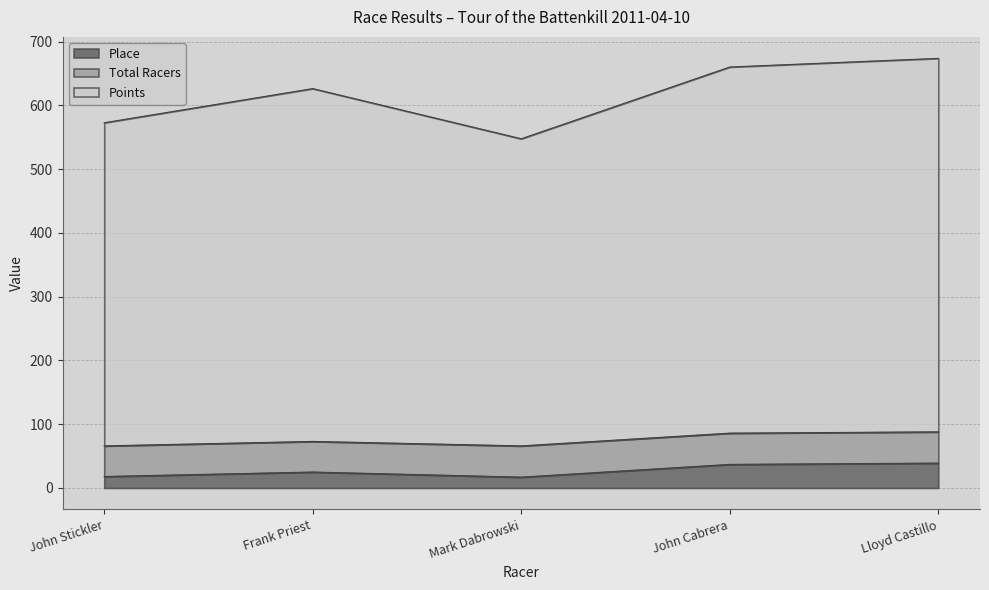

At which label does Place reach its peak?

Lloyd Castillo